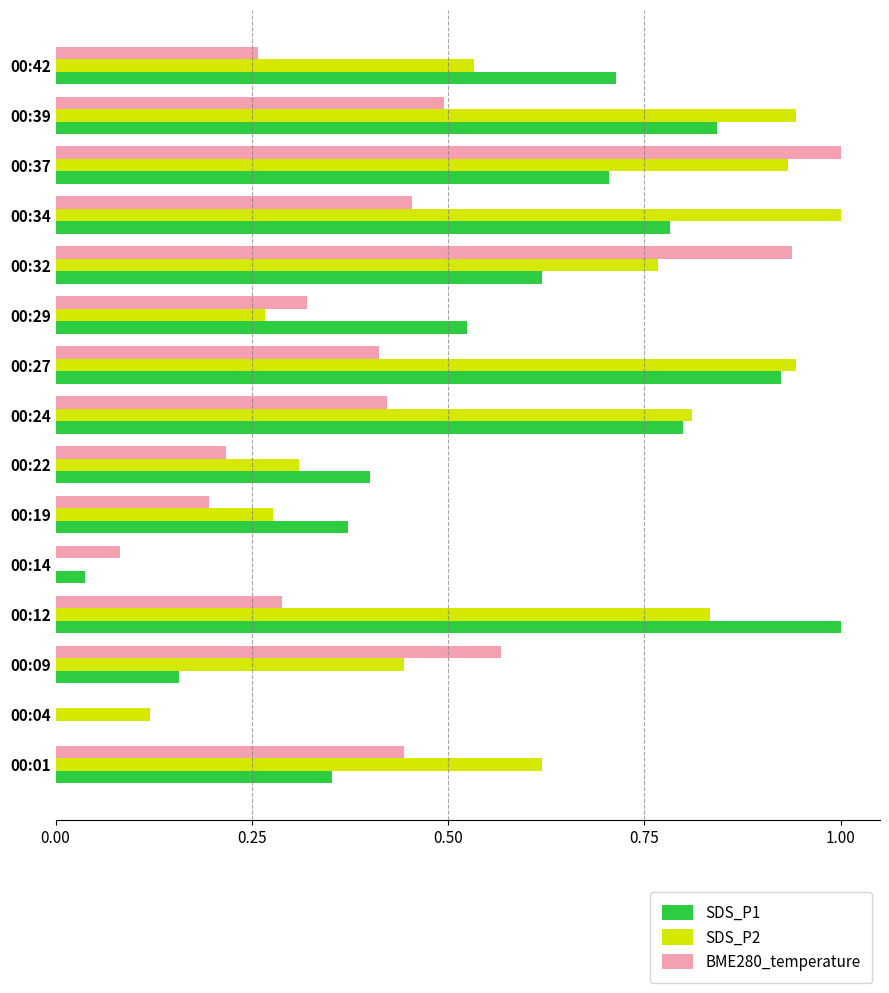

Which series changed the most between 00:14 and 00:39?

SDS_P2